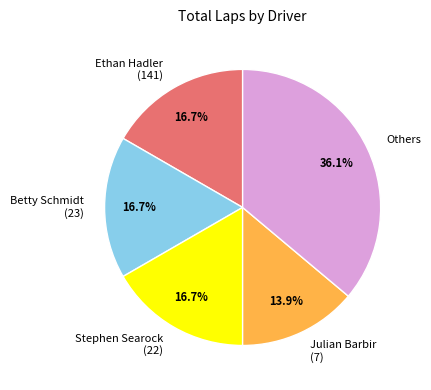

Which slice is the largest?

Others